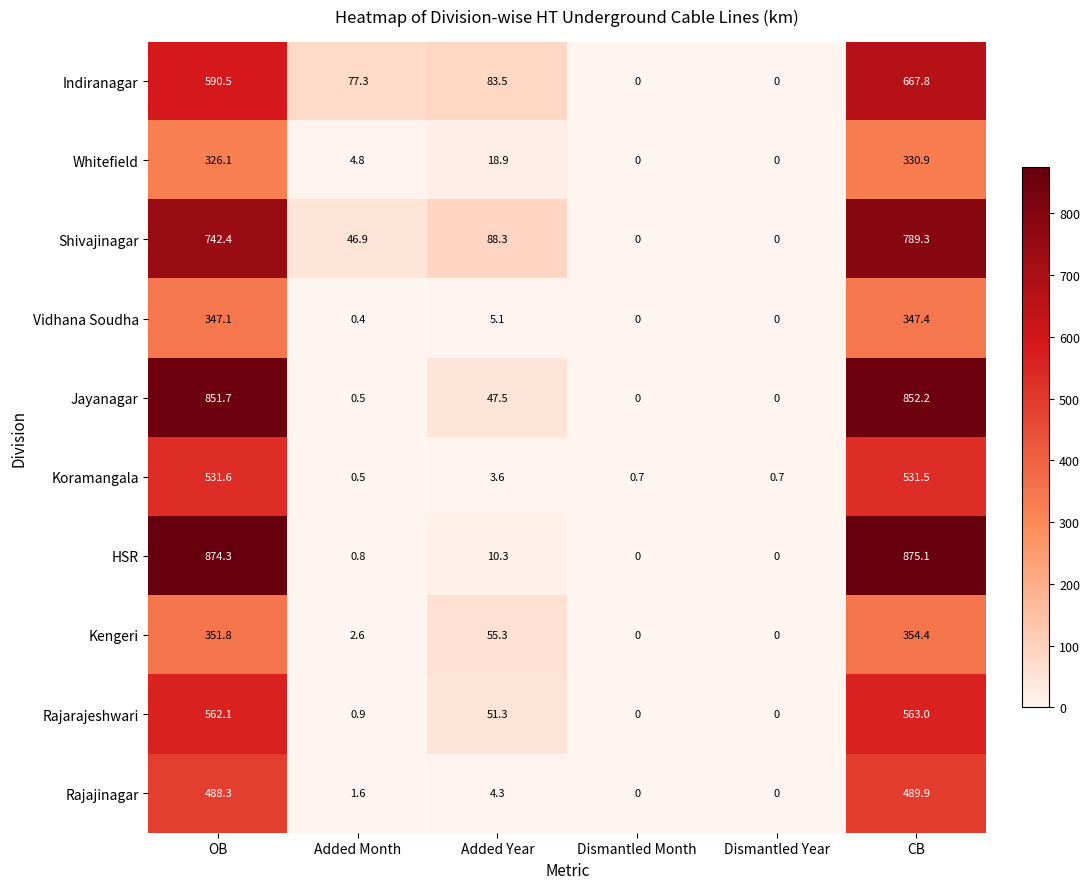

Where does the Rajarajeshwari series first go above 51?

OB